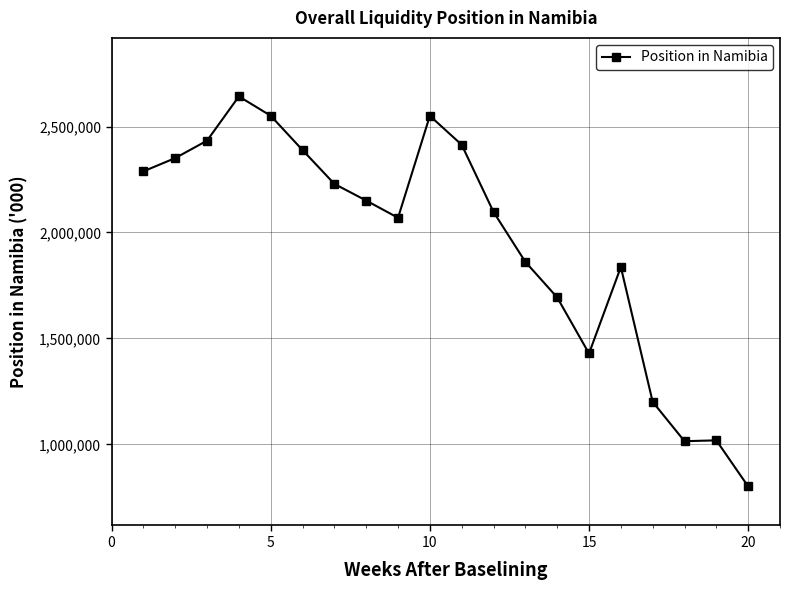

What is the value of the 3rd point from the left?

2433441.2